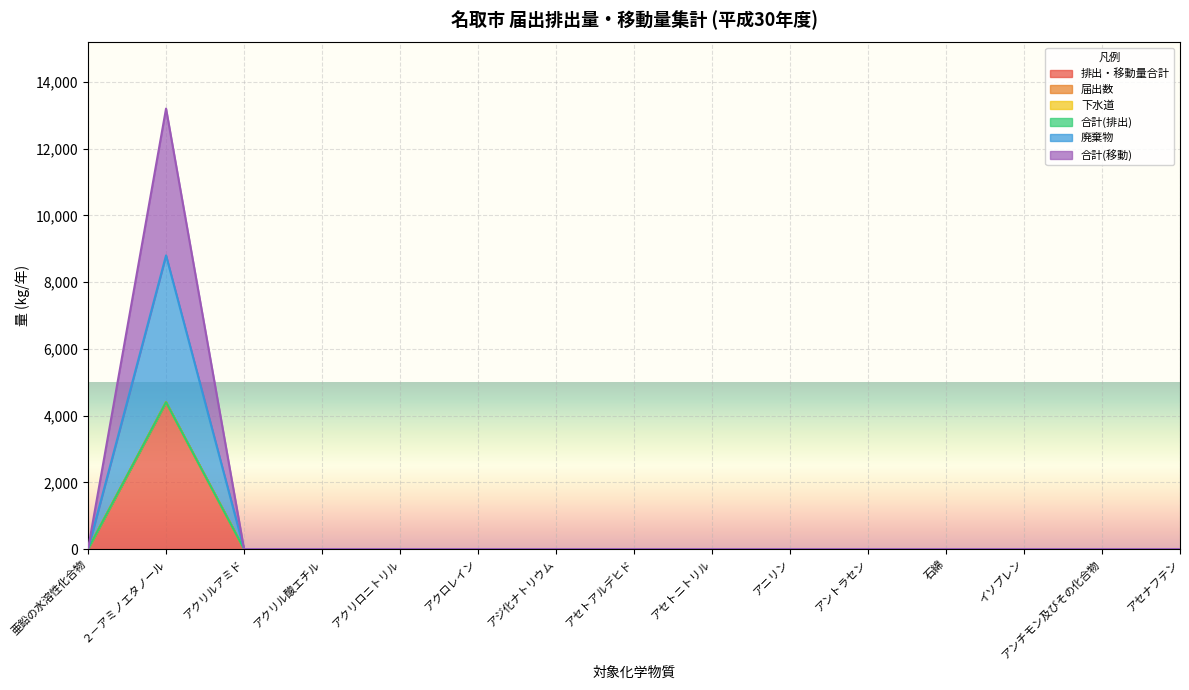

Between アクリルアミド and アンチモン及びその化合物, which is larger?

アクリルアミド